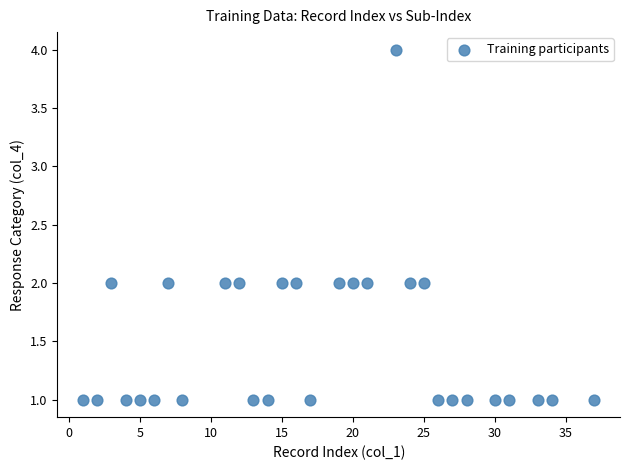

What is the range of Y values (max minus min)?

3